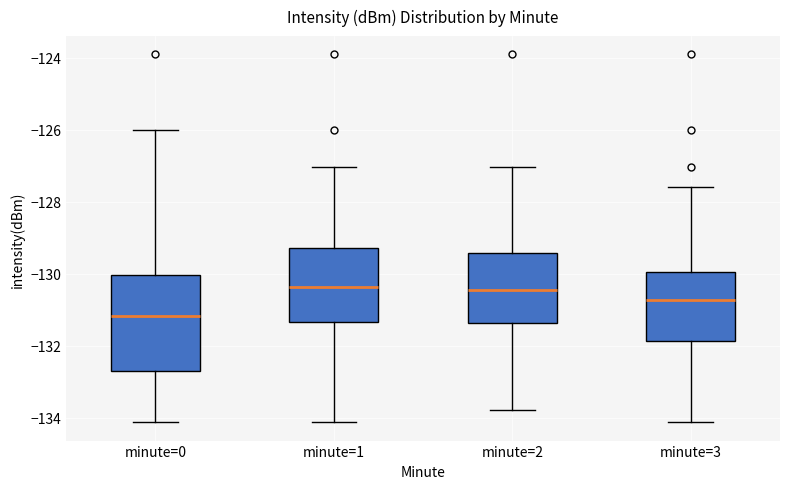

Reading left to right, read every box against the y-axis: the position of its median line, the range the box covers, and the ends of its whiskers. The values are not printed on the chart, so give them approximately, as read against the axis.

minute=0: median -131.2, box -132.8 to -130.0, whiskers -134.2 to -126.0
minute=1: median -130.4, box -131.4 to -129.2, whiskers -134.2 to -127.0
minute=2: median -130.4, box -131.4 to -129.4, whiskers -133.8 to -127.0
minute=3: median -130.8, box -131.8 to -130.0, whiskers -134.2 to -127.6